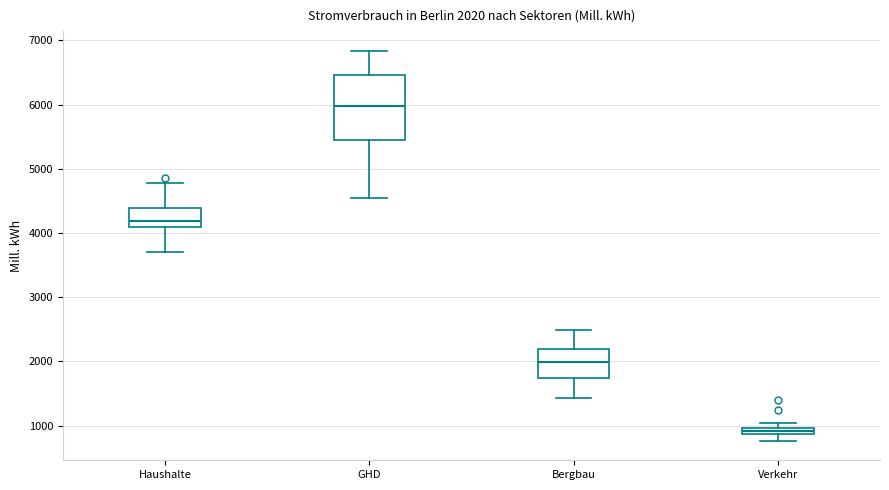

Comparing the boxes themselves (not the whiskers), which one is the tallest?

GHD